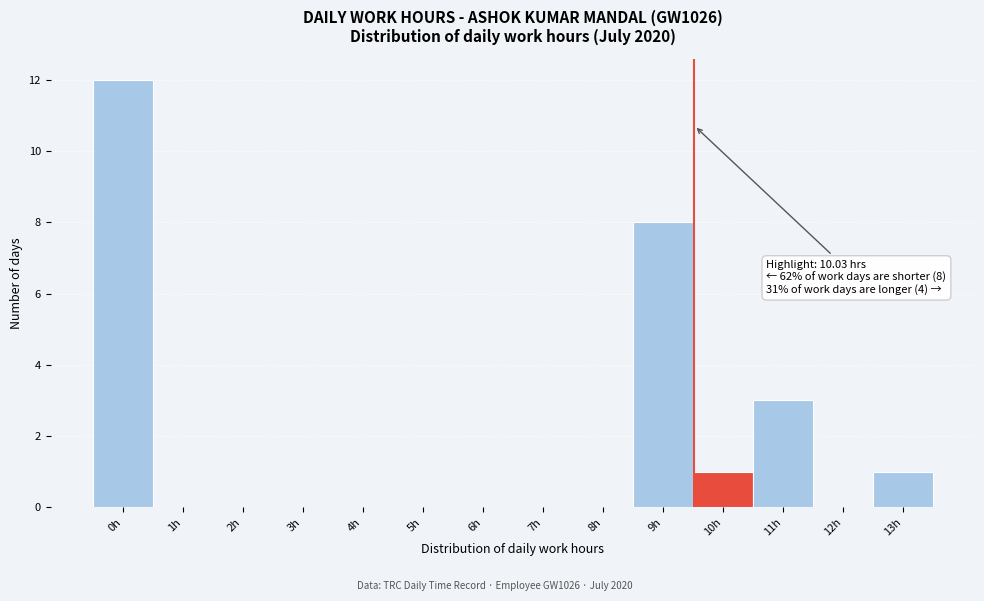

Reading left to right, list all the values displayed in this chart.

0h=12	1h=0	2h=0	3h=0	4h=0	5h=0	6h=0	7h=0	8h=0	9h=8	10h=1	11h=3	12h=0	13h=1